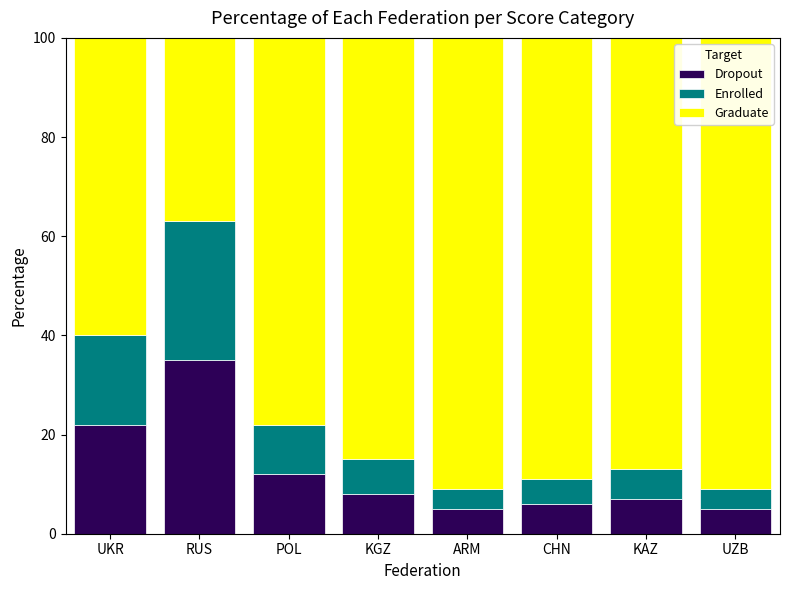

Count the number of data series in this chart.

3